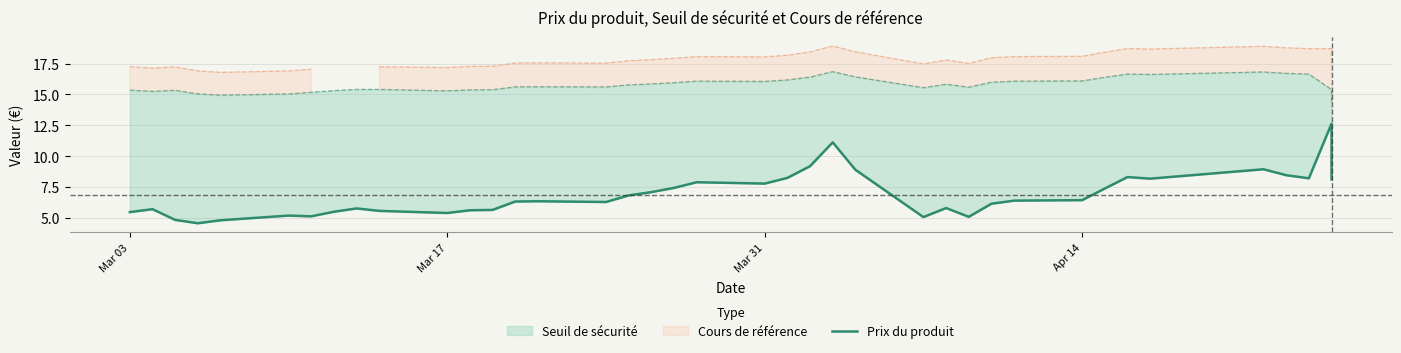

Does the chart display data point markers on the line(s)?

No